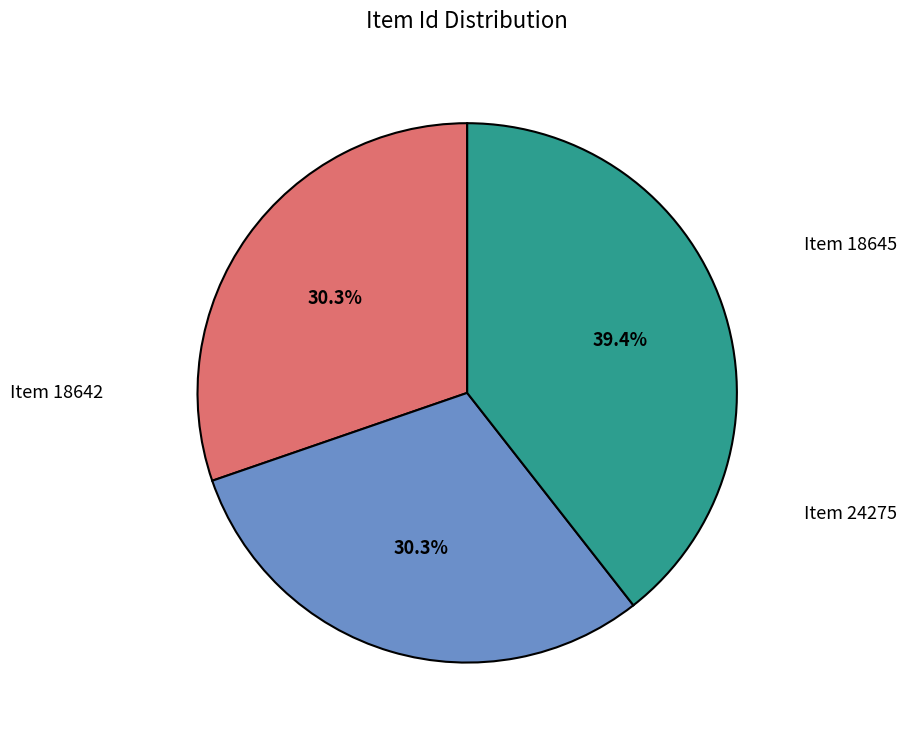

Does any single category account for the majority?

No